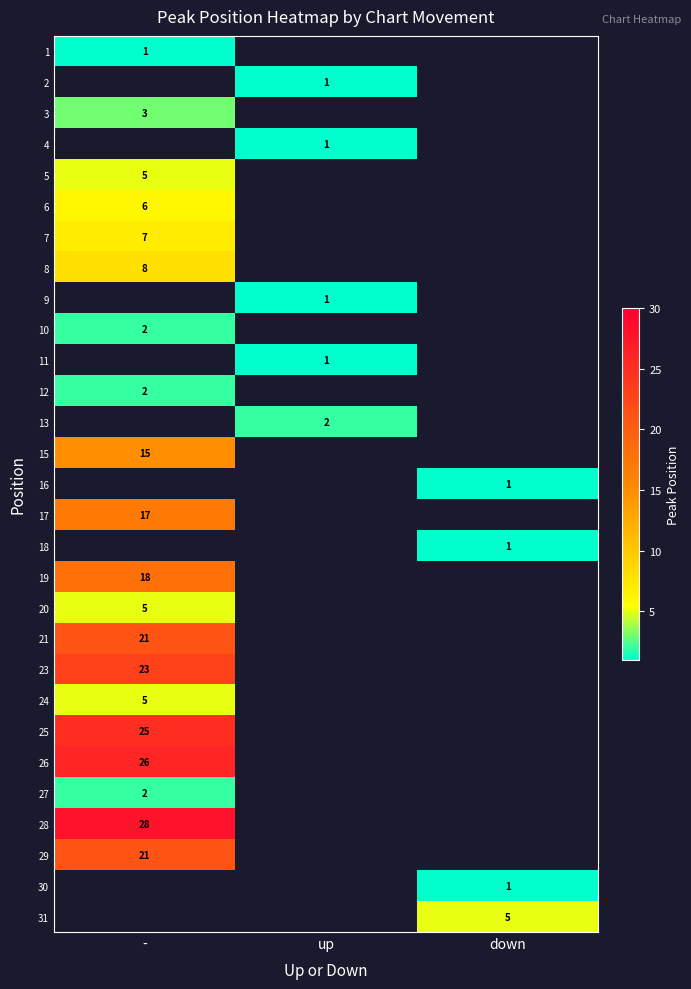

True or false: 19 has a value of 18 at -.

True